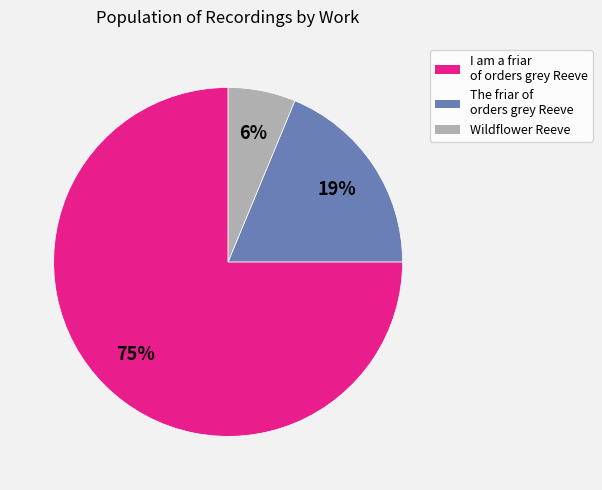

To the nearest percent, what portion does The friar of orders grey Reeve represent?

19%